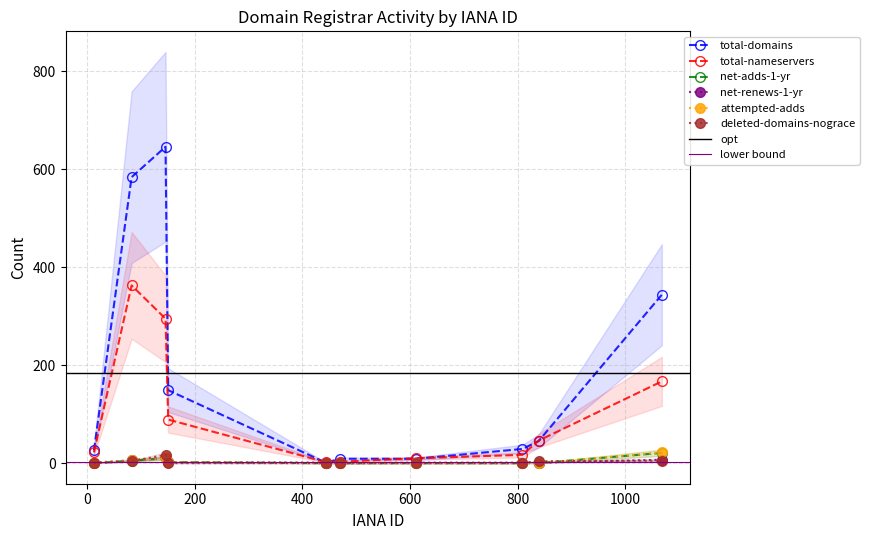

What is the spread (max minus min) of values at NameCheap, Inc.?

339